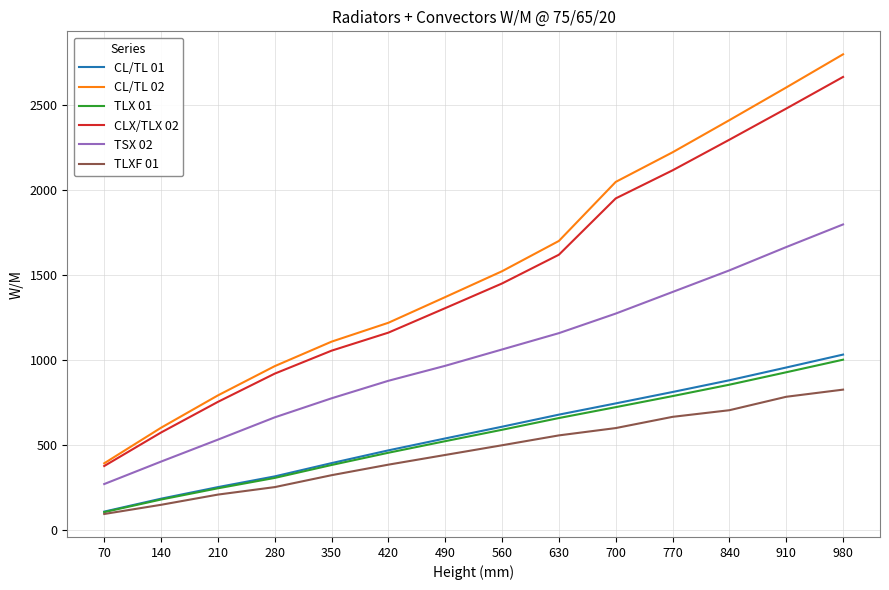

What is the difference between the maximum and minimum values in the CL/TL 02 series?

2404